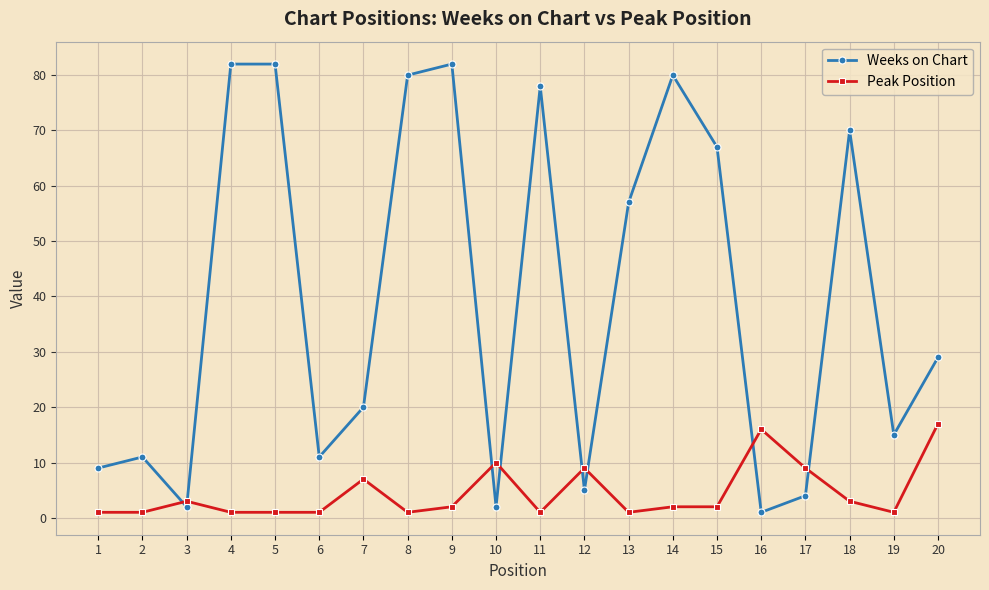

What is the difference between the second highest and minimum values in the Weeks on Chart series?

81